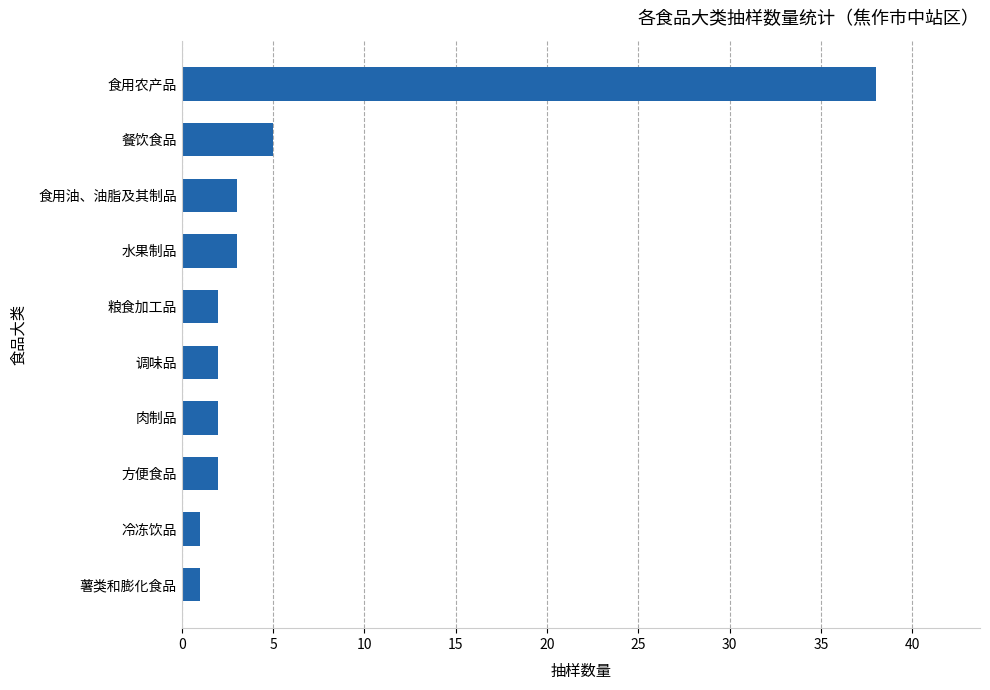

What is the difference between the maximum and second lowest values?

37